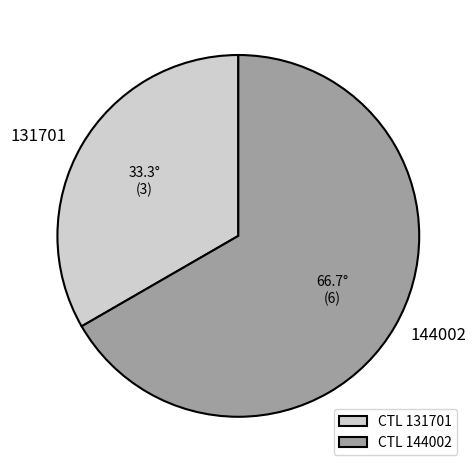

Which category accounts for the majority?

144002